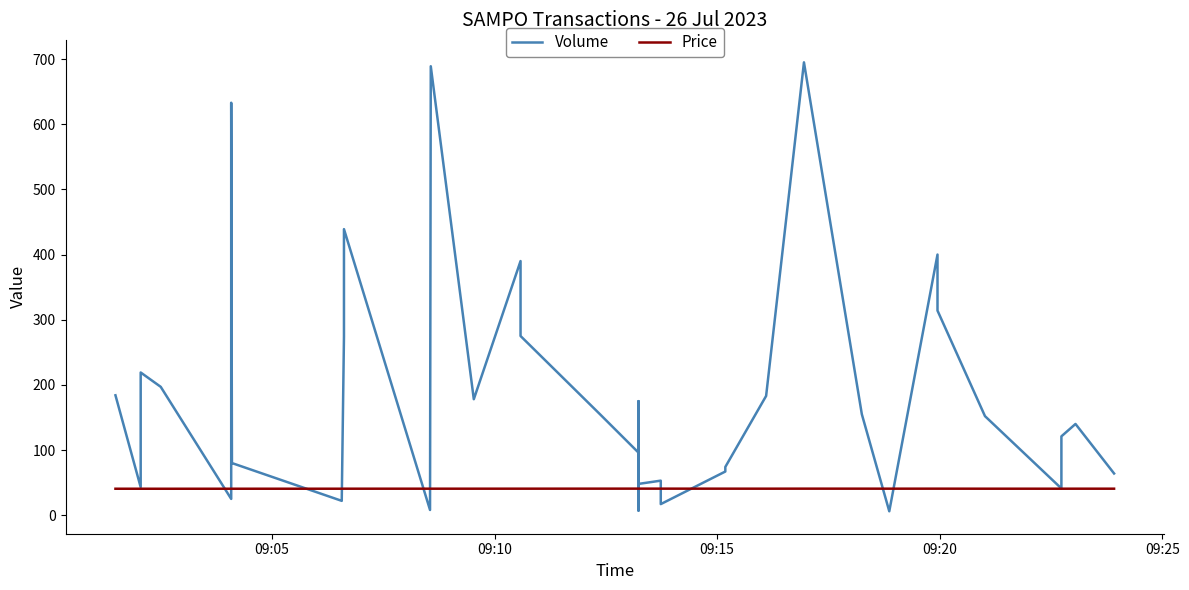

True or false: Price has more than 1 points higher than both neighbors.

False